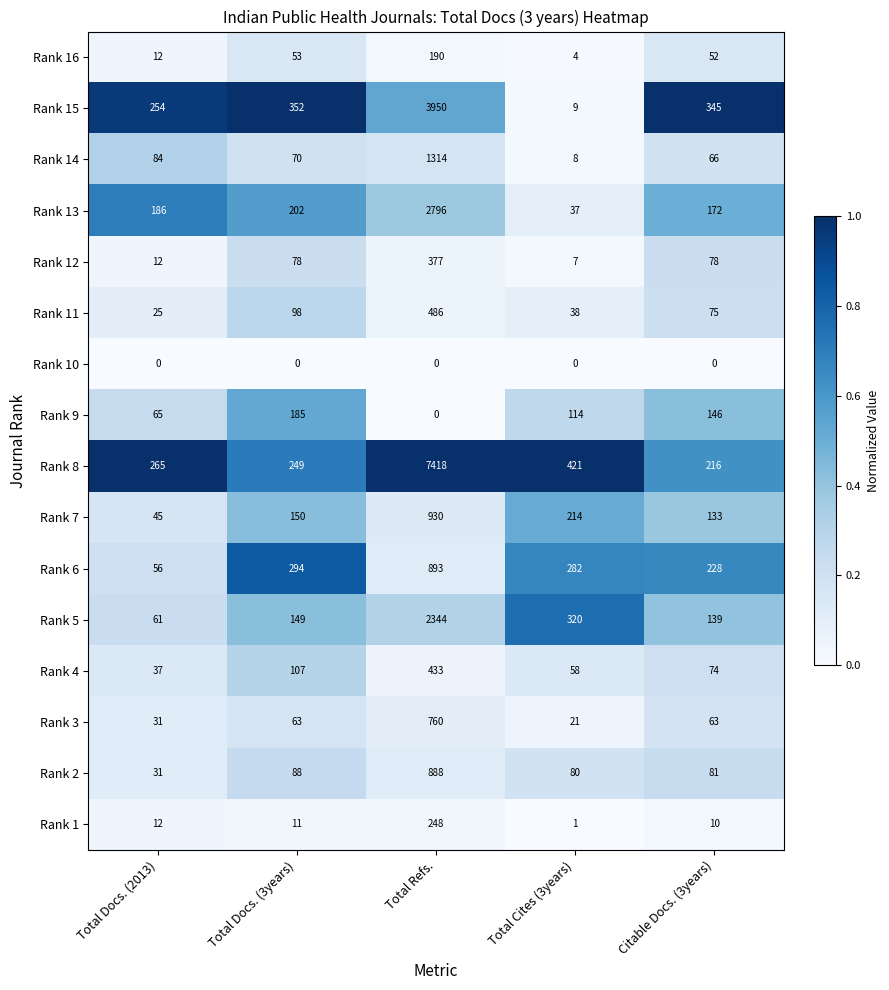

At which label does Rank 6 first exceed 282?

Total Docs. (3years)